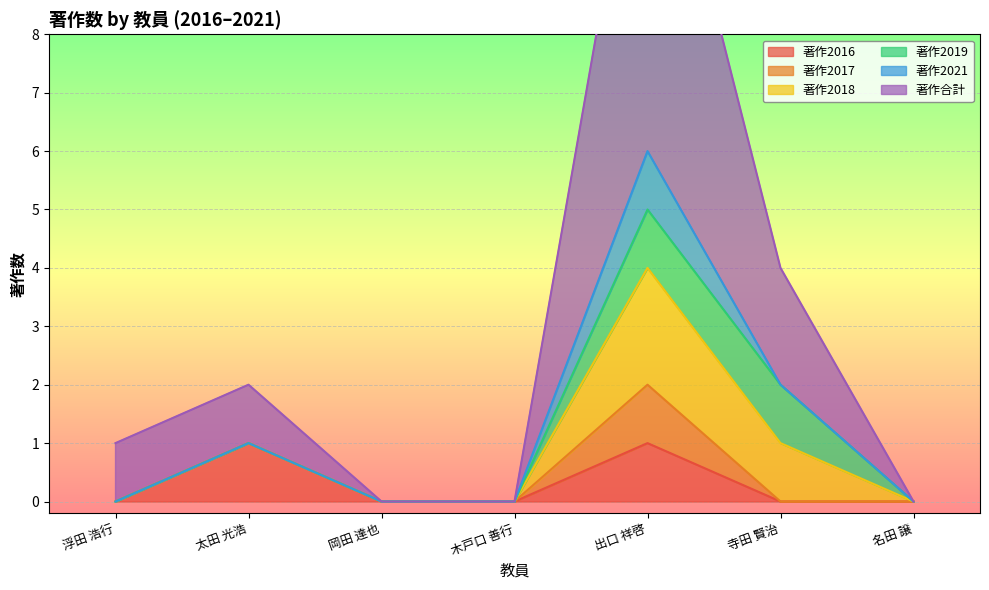

True or false: 著作2019 and 著作2016 cross at least once.

False